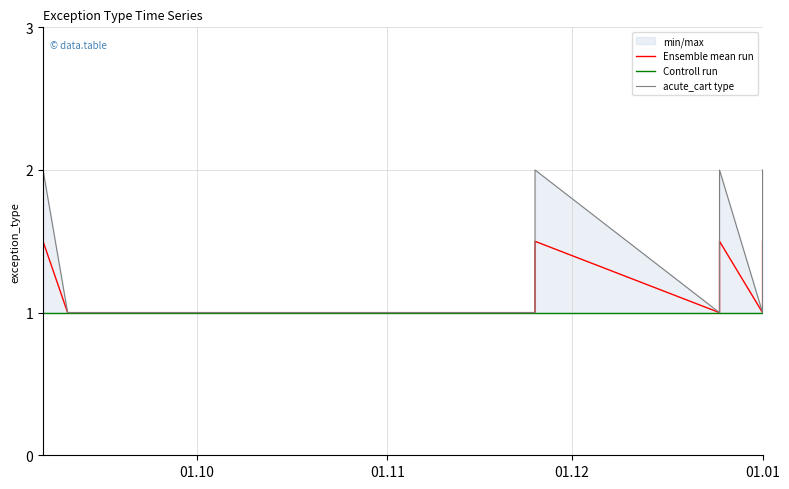

List the series in order of their overall mean, lowest first.

Controll run, Ensemble mean run, acute_cart type